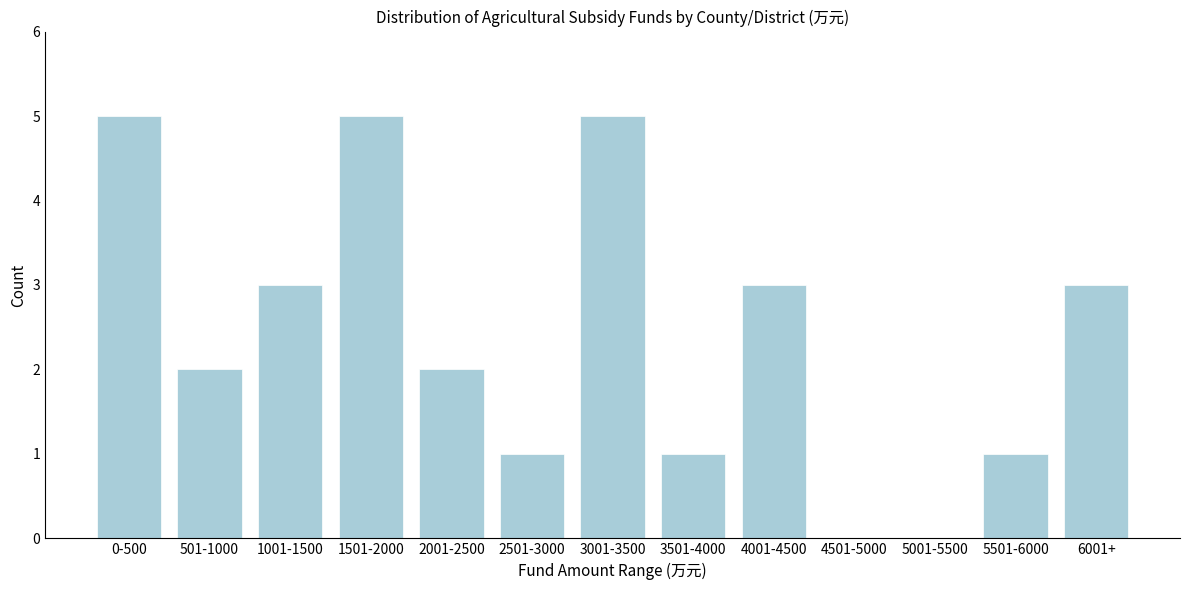

Reading right to left, extract all data points from this chart.

6001+=3	5501-6000=1	5001-5500=0	4501-5000=0	4001-4500=3	3501-4000=1	3001-3500=5	2501-3000=1	2001-2500=2	1501-2000=5	1001-1500=3	501-1000=2	0-500=5